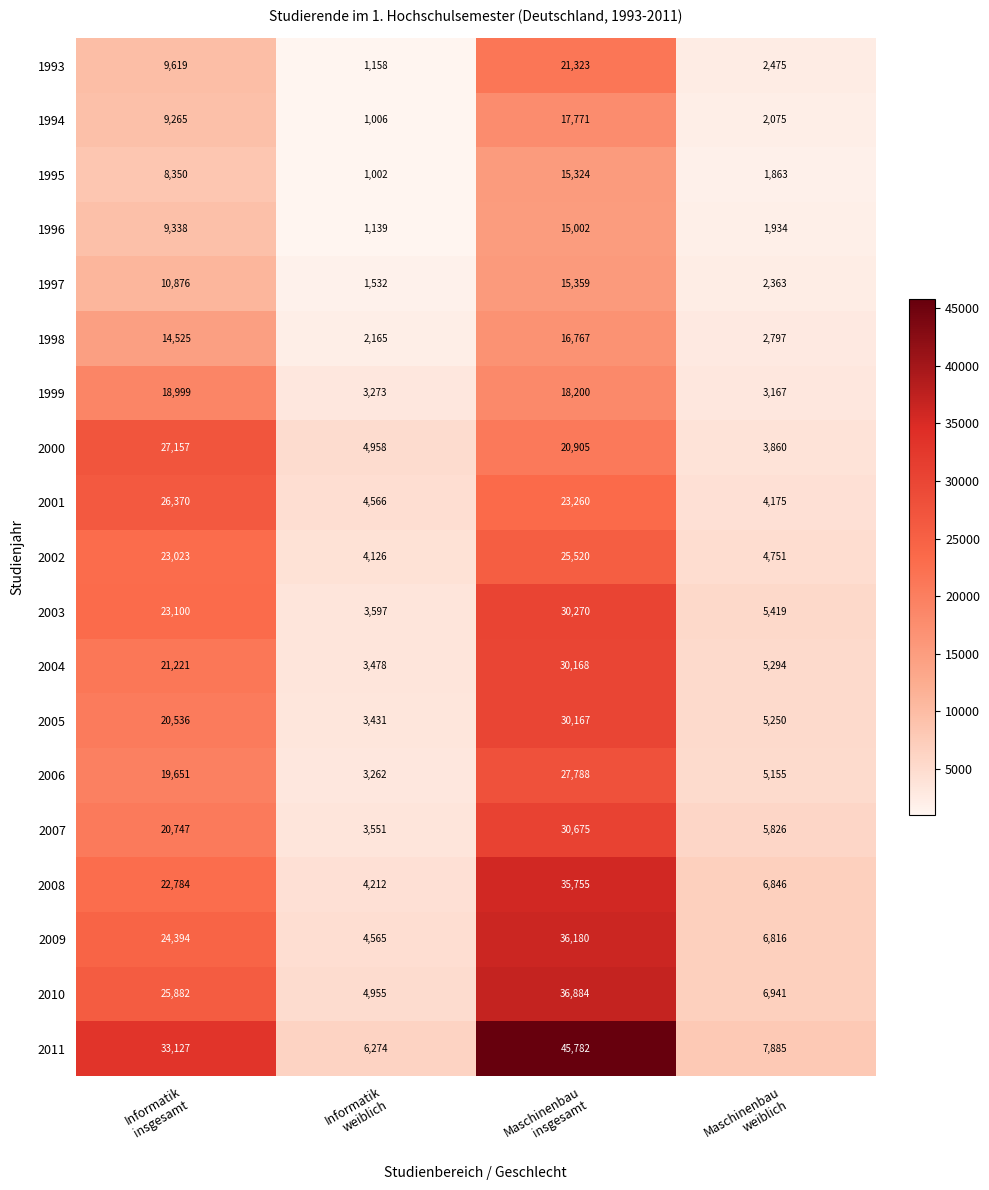

What is the difference between the second highest and minimum values in the 2002 series?

18897